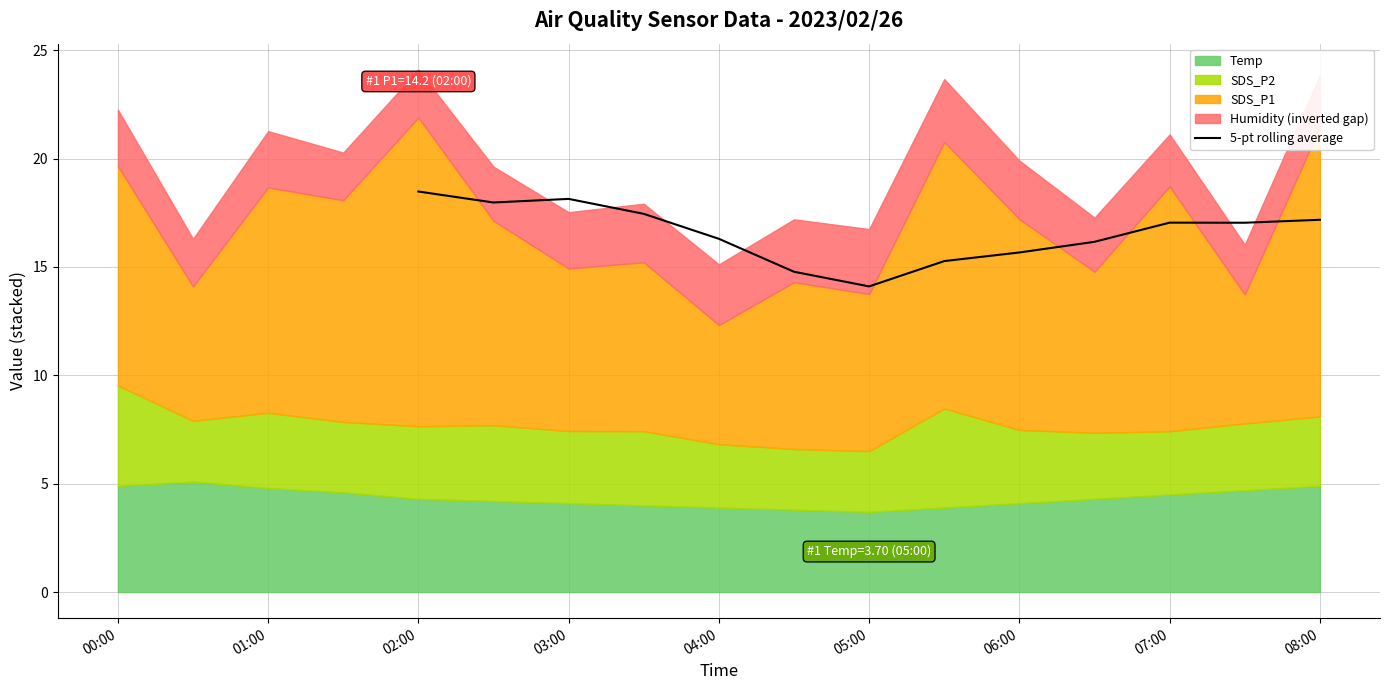

What is the highest value of the 5-pt rolling average series?

18.5